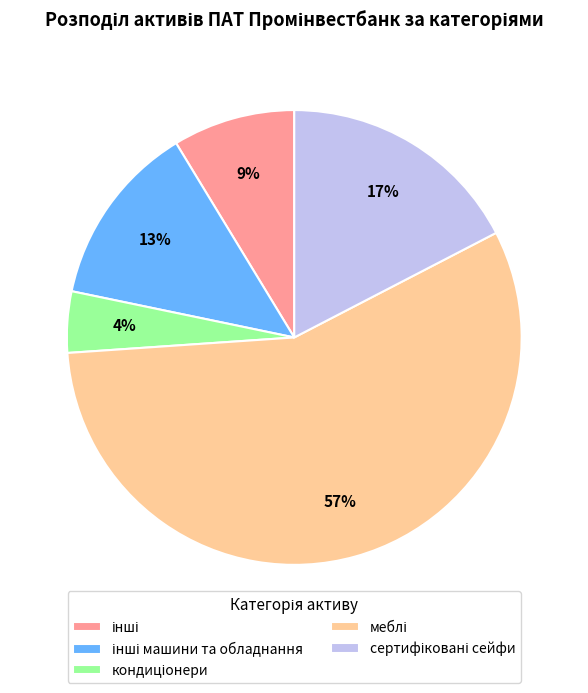

Does any single category account for the majority?

Yes